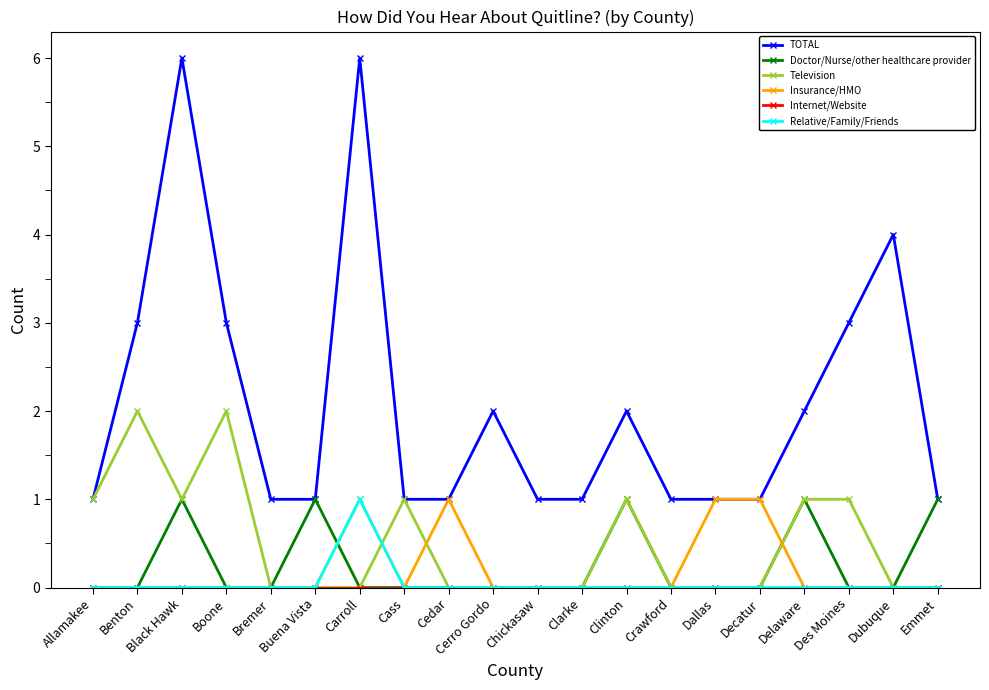

Does the chart have visible grid lines?

No